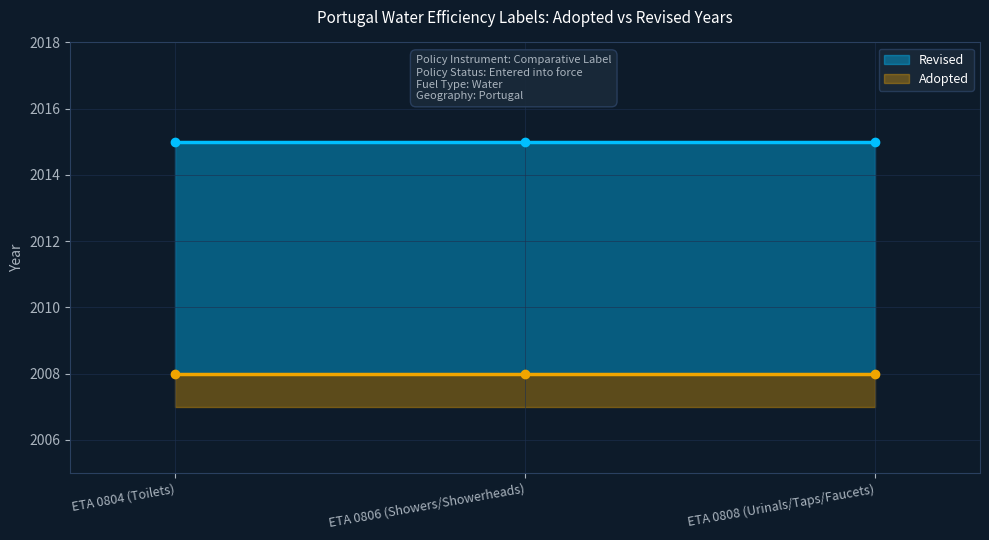

How many series are shown in this chart?

2